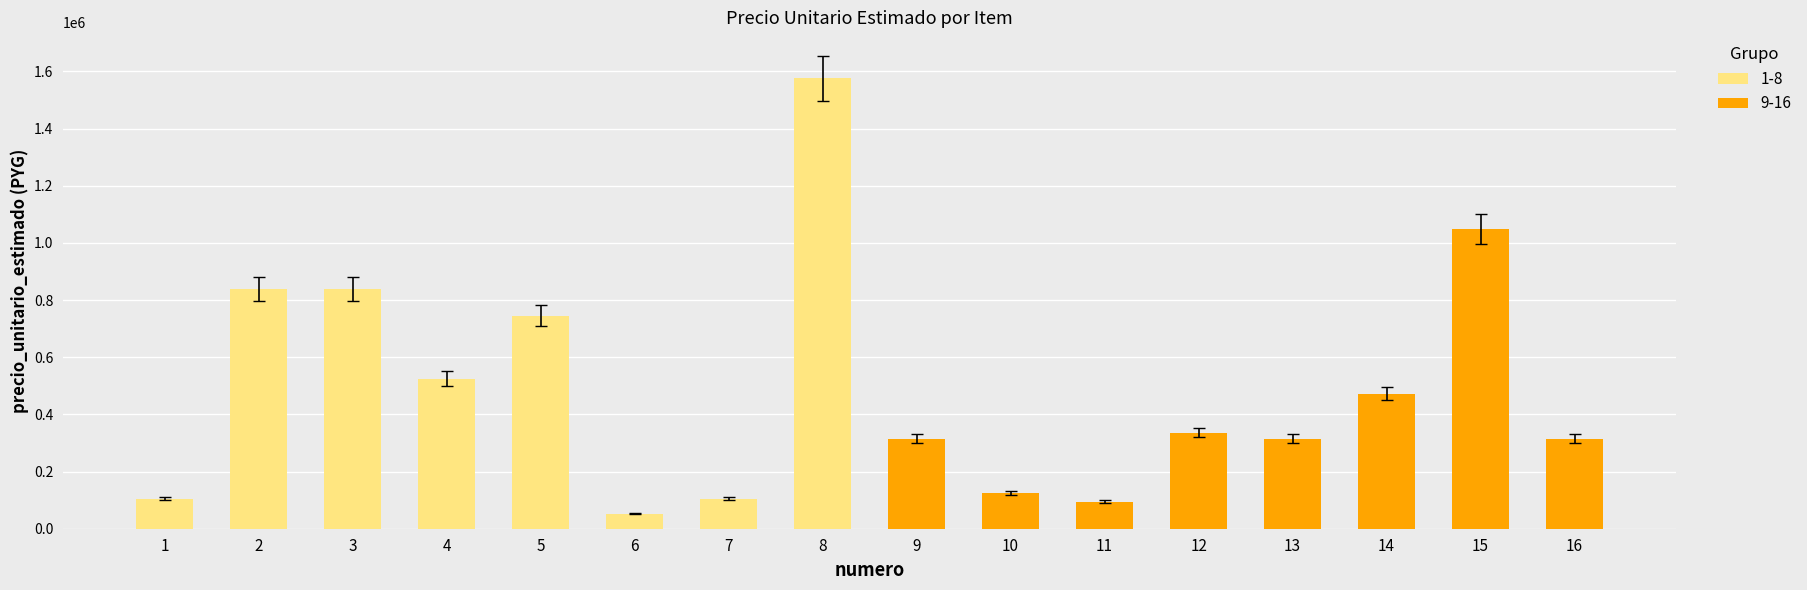

What is the greatest value displayed?

1575000